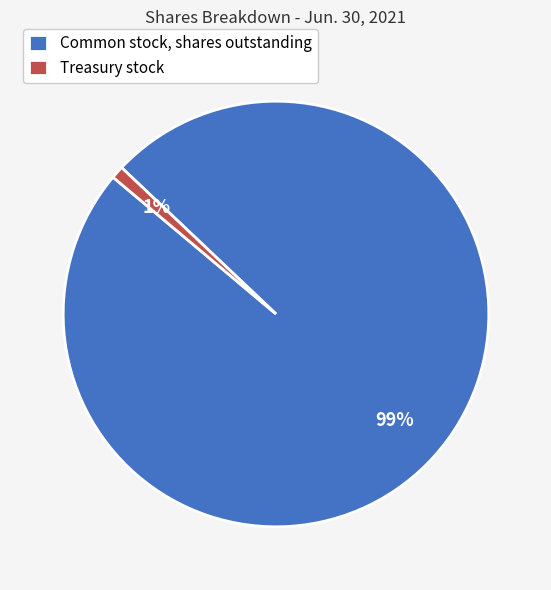

What percentage is the Treasury stock slice, to the nearest percent?

1%